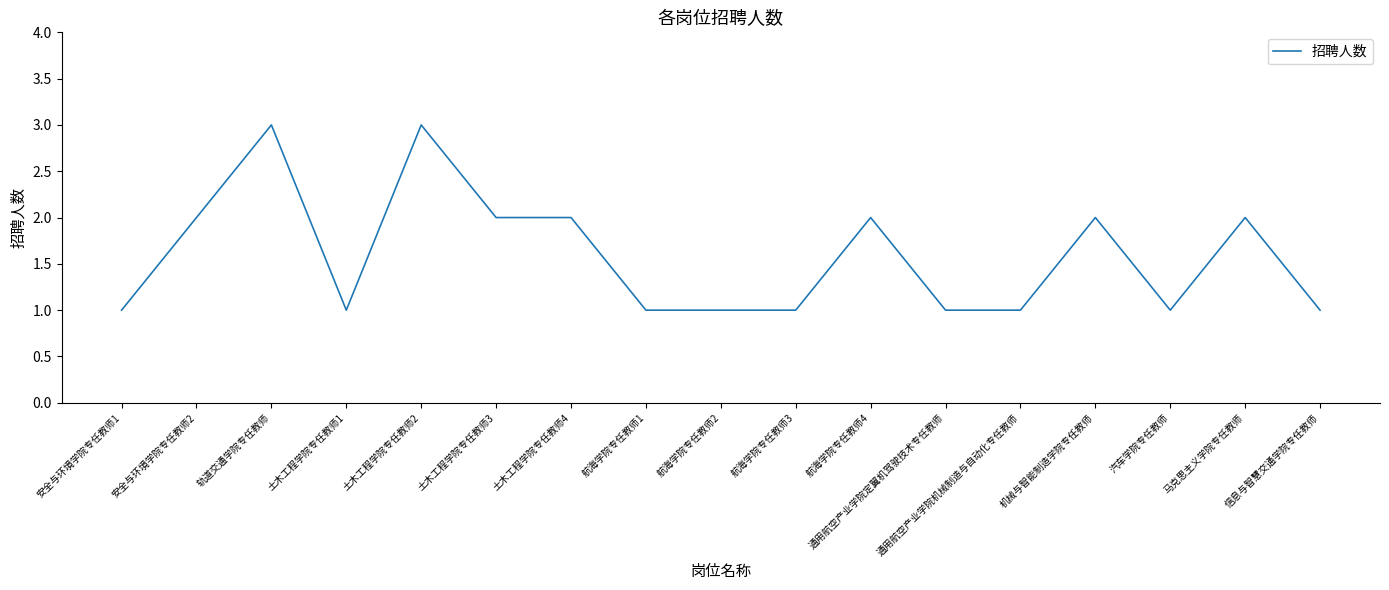

What is the difference between the maximum and minimum values?

2